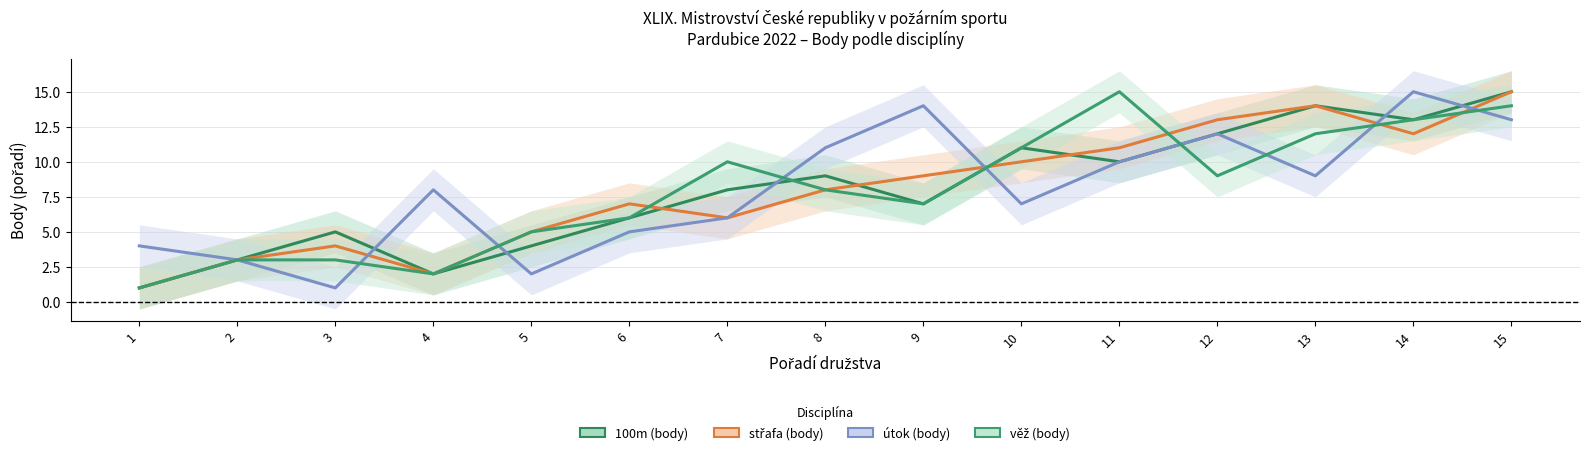

The 100m (body) series shows 10 at 11. True or false?

True